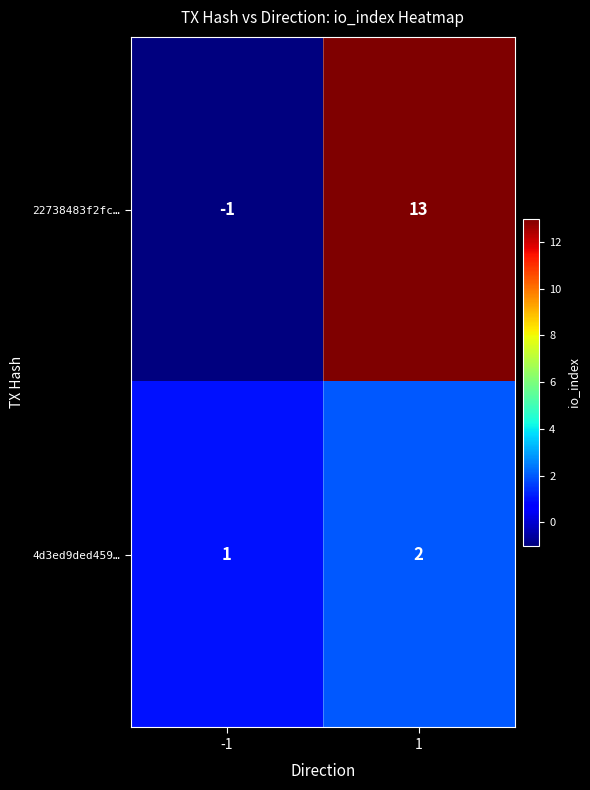

Reading left to right, transcribe all the data shown in this chart.

22738483f2fc…: -1	13
4d3ed9ded459…: 1	2